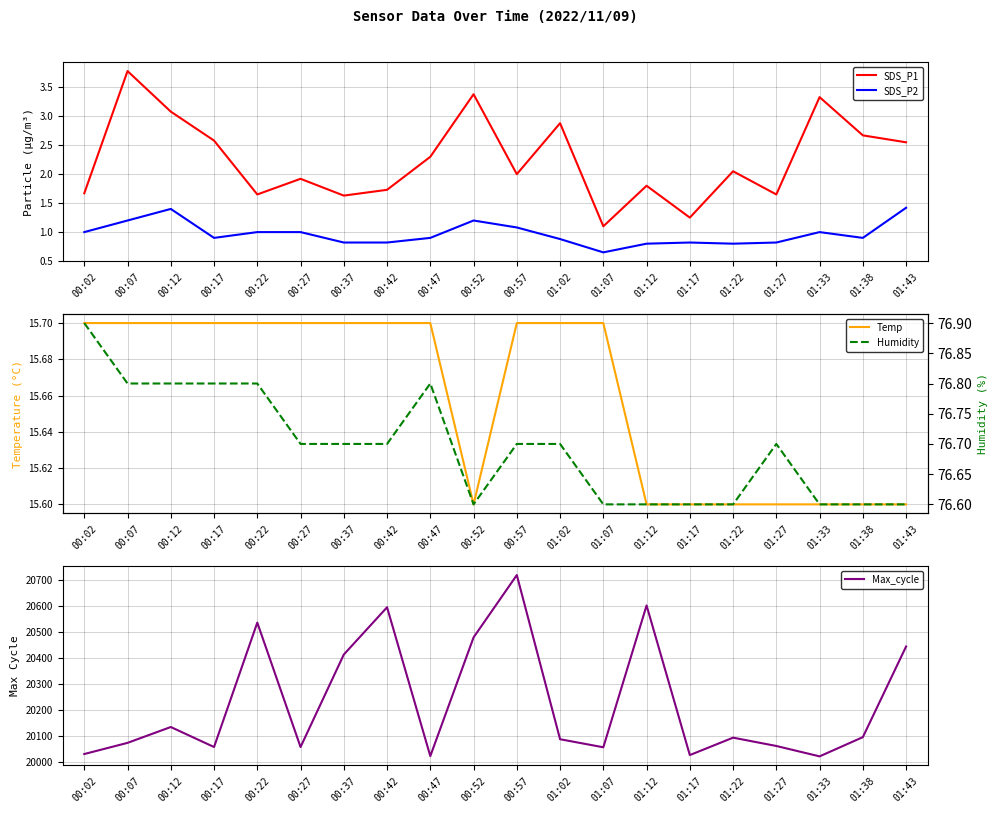

Rank the series at 00:47 from highest to lowest value.

Max_cycle, Humidity, Temp, SDS_P1, SDS_P2